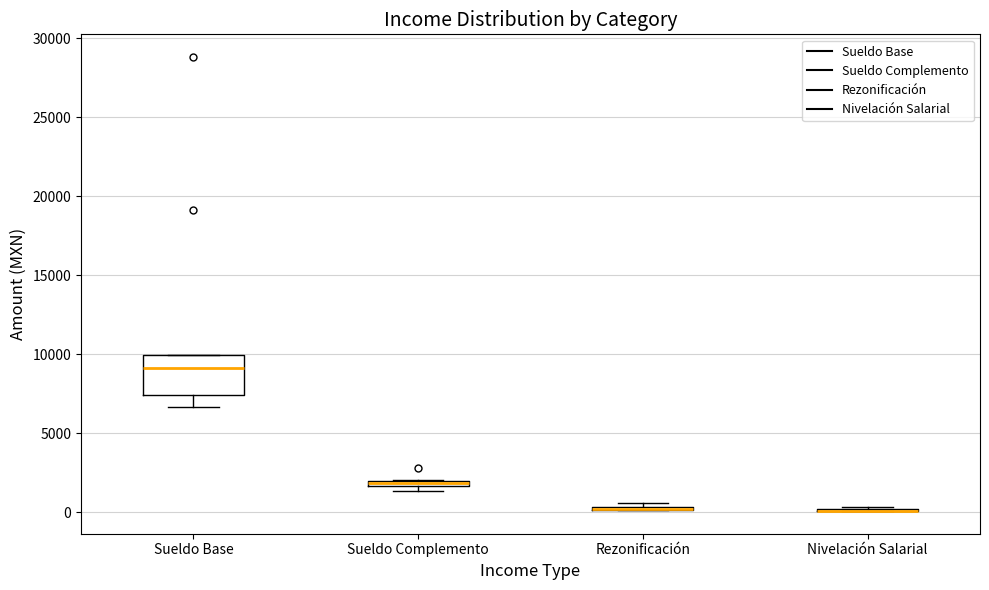

Which box is the tallest, from its lower edge to its upper edge?

Sueldo Base